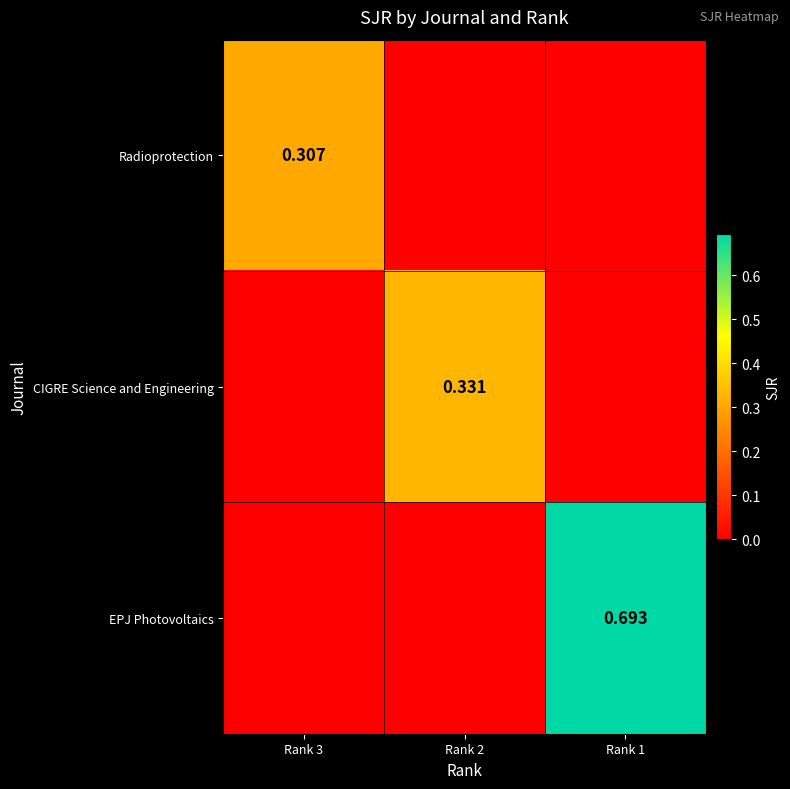

At which label is CIGRE Science and Engineering closest to 0?

Rank 3